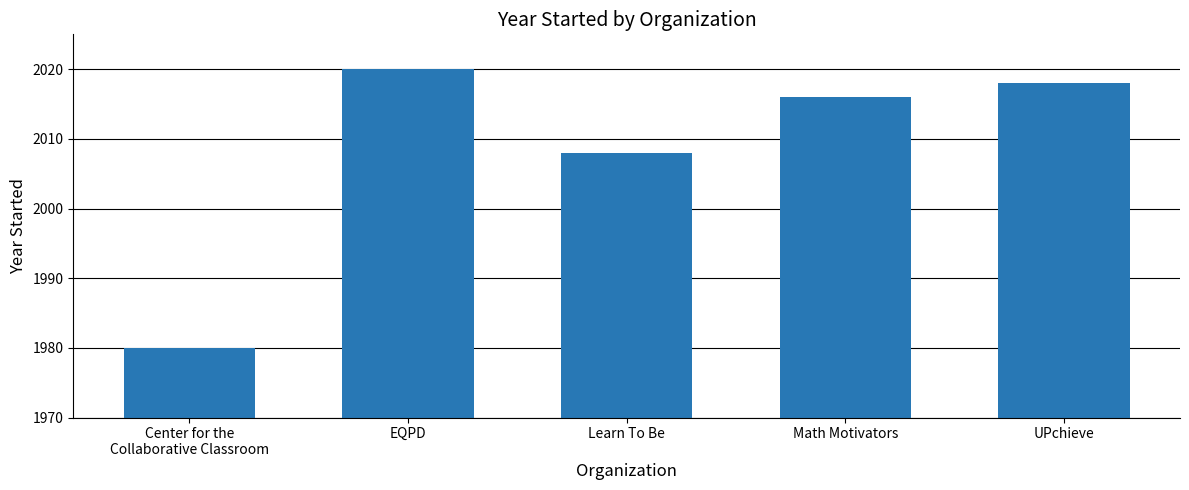

Which category has the lowest value across all series?

Center for the
Collaborative Classroom